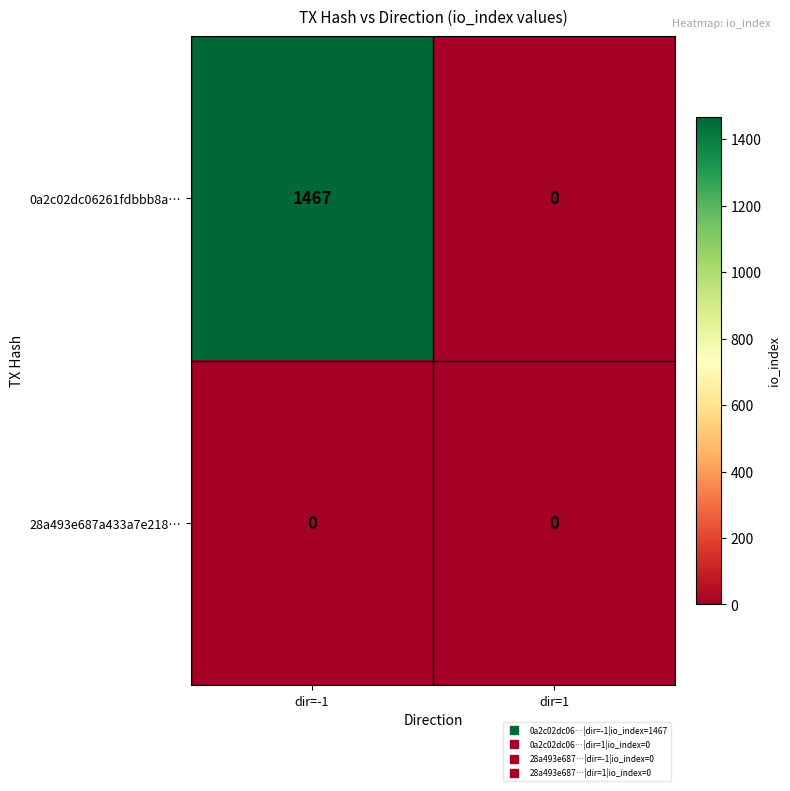

Where is 0a2c02dc06261fdbbb8a… nearest to the value 733?

dir=1